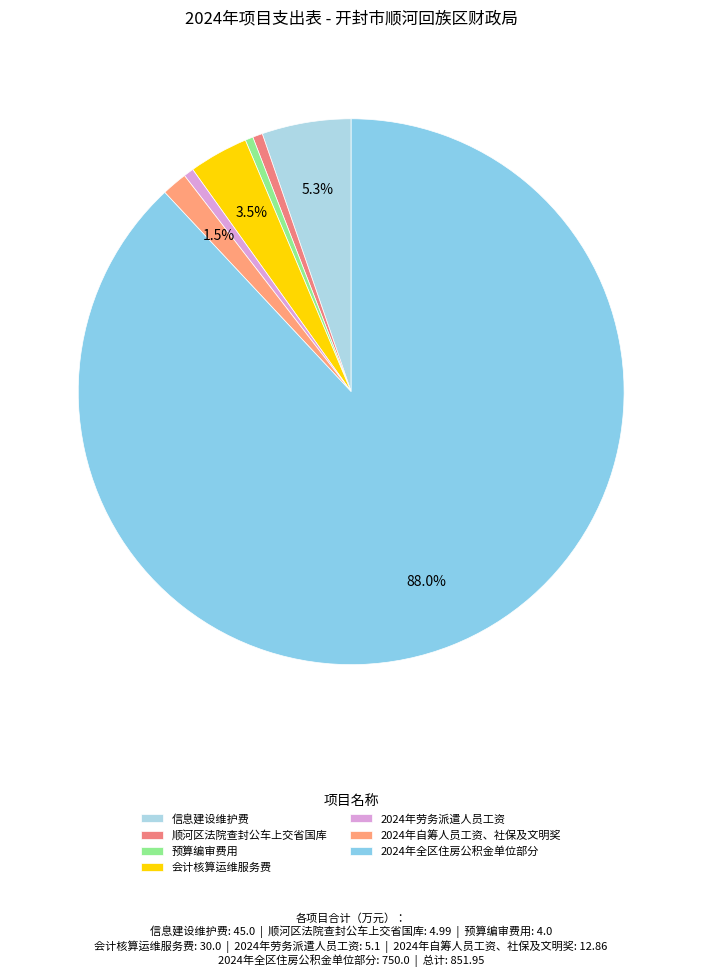

Which has a higher value, 2024年劳务派遣人员工资 or 顺河区法院查封公车上交省国库?

2024年劳务派遣人员工资